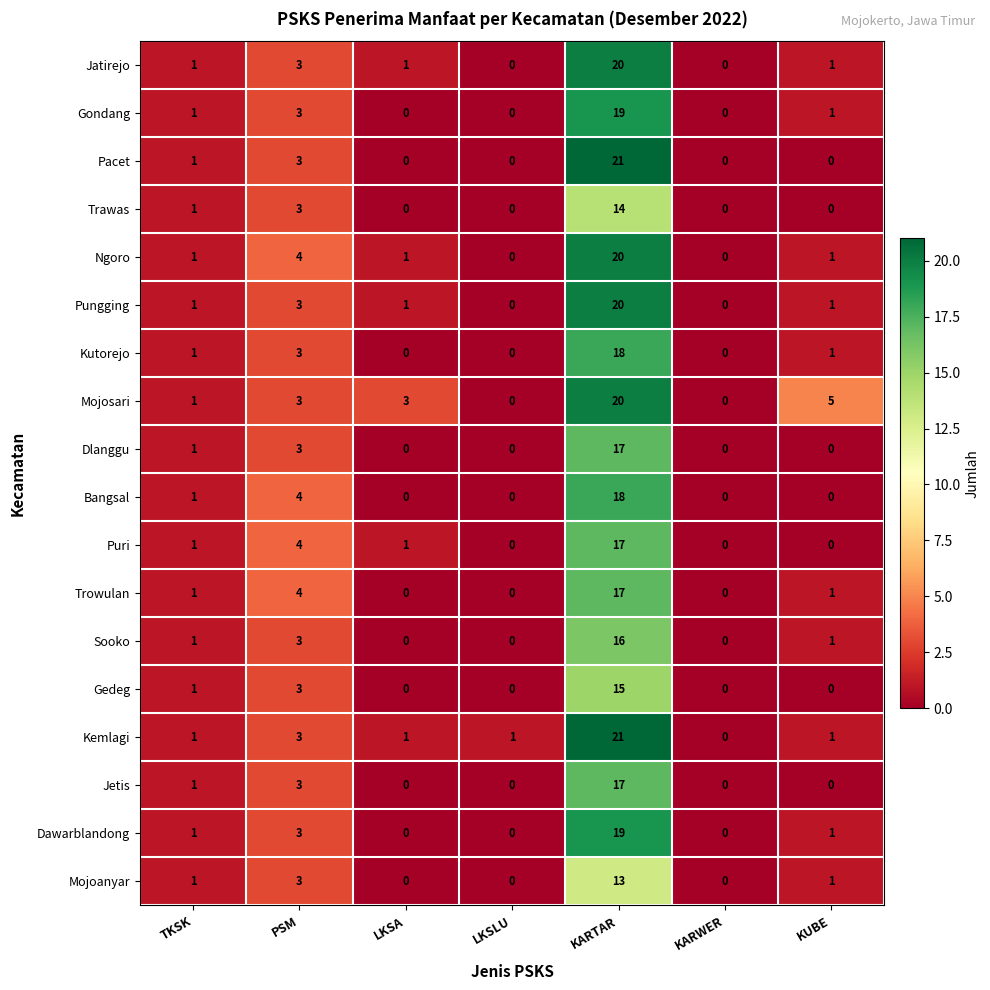

The Dlanggu series shows 0 at KUBE. True or false?

True